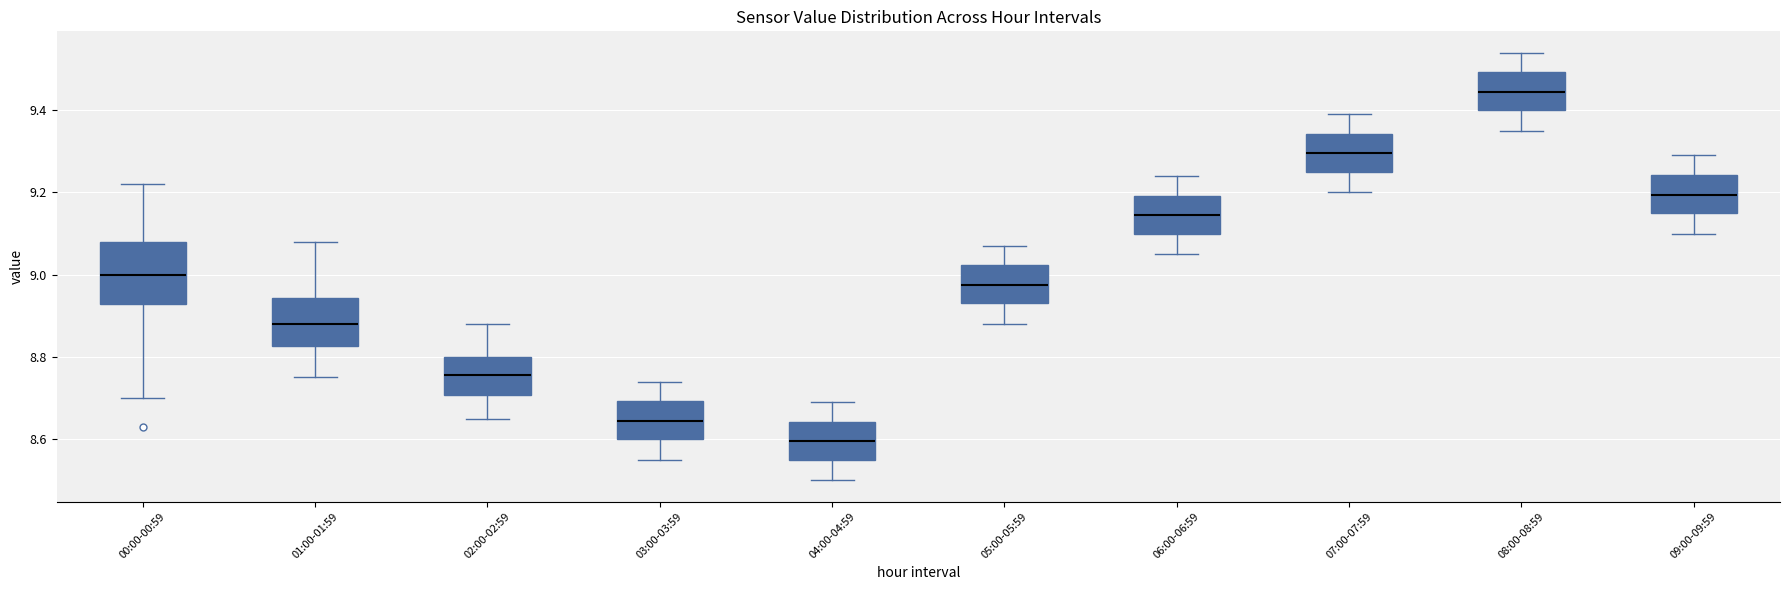

Which box's median line is the lowest?

04:00-04:59